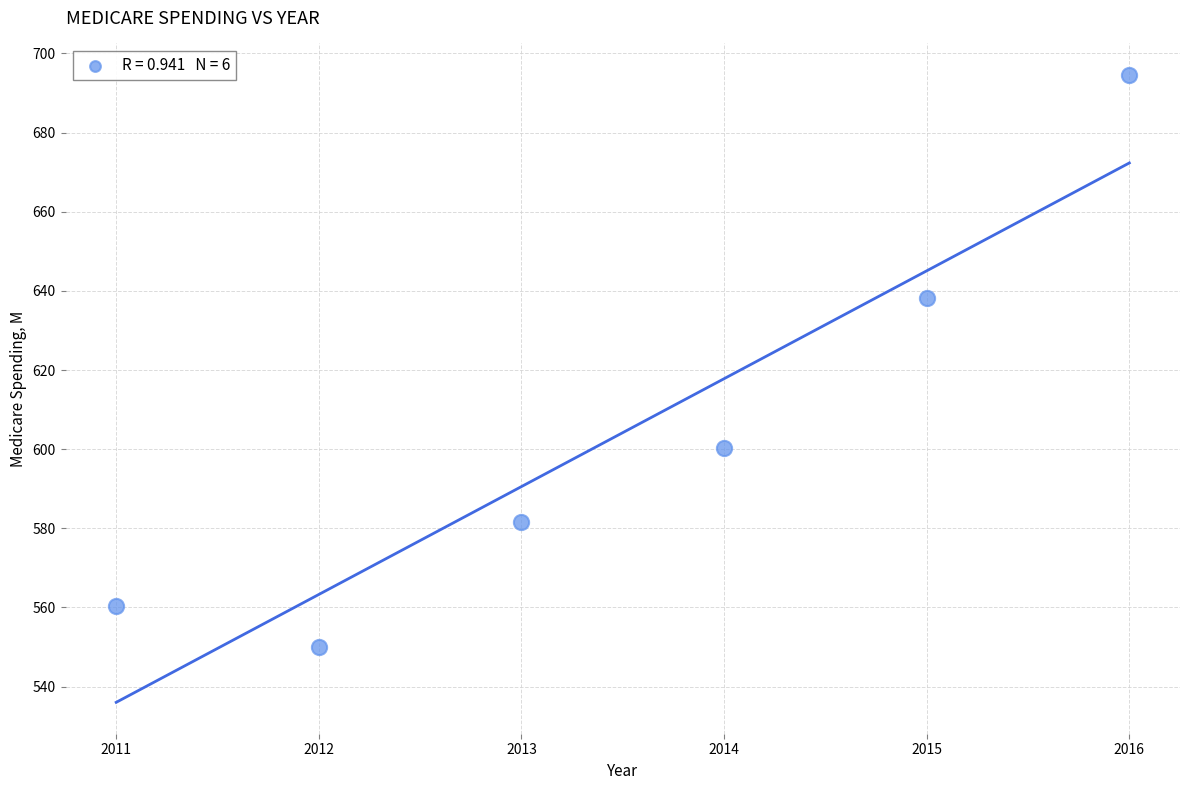

What Y value in the scatter plot is closest to 622?

638.1